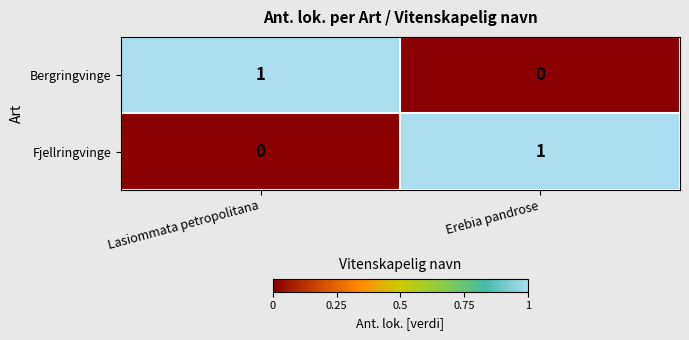

What is the total value across all series at Erebia pandrose?

1